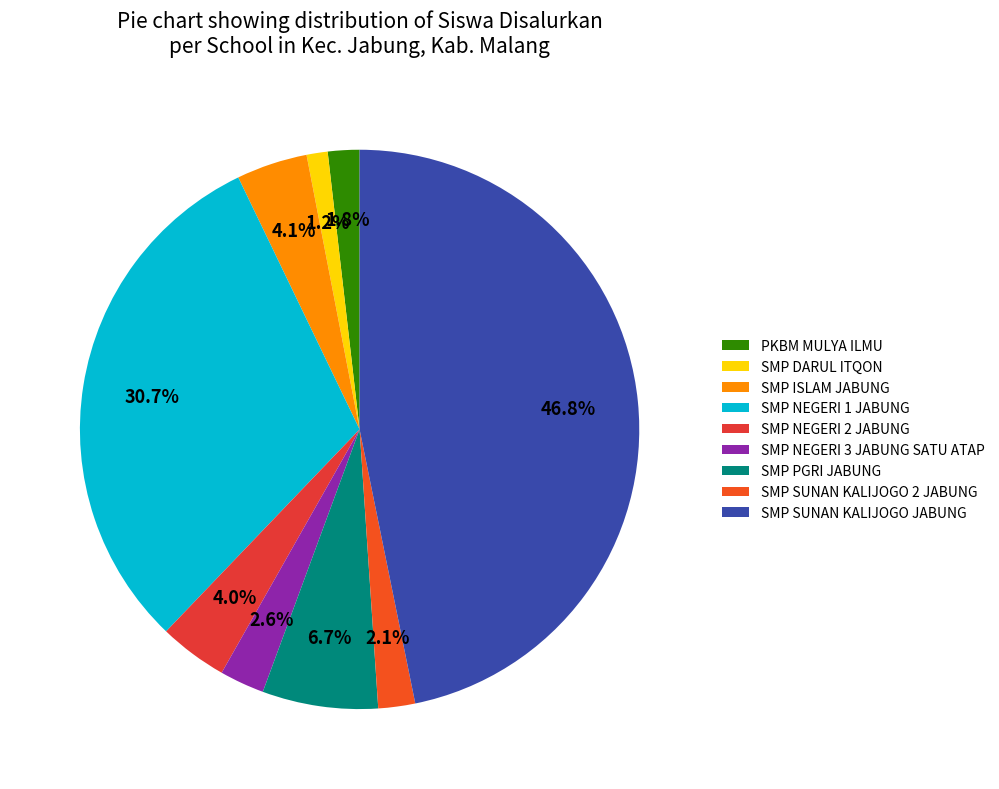

Do SMP NEGERI 2 JABUNG and SMP SUNAN KALIJOGO 2 JABUNG together represent more than half of the pie?

No